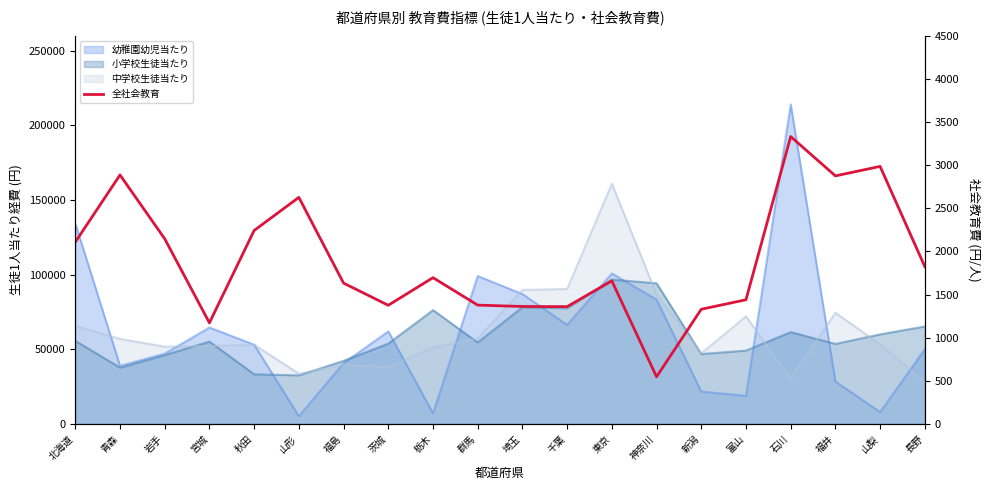

Reading left to right, what are all the values shown in this chart?

北海道=2108	青森=2887	岩手=2147	宮城=1172	秋田=2243	山形=2627	福島=1633	茨城=1376	栃木=1696	群馬=1378	埼玉=1362	千葉=1360	東京=1659	神奈川=547	新潟=1330	富山=1440	石川=3332	福井=2876	山梨=2986	長野=1824